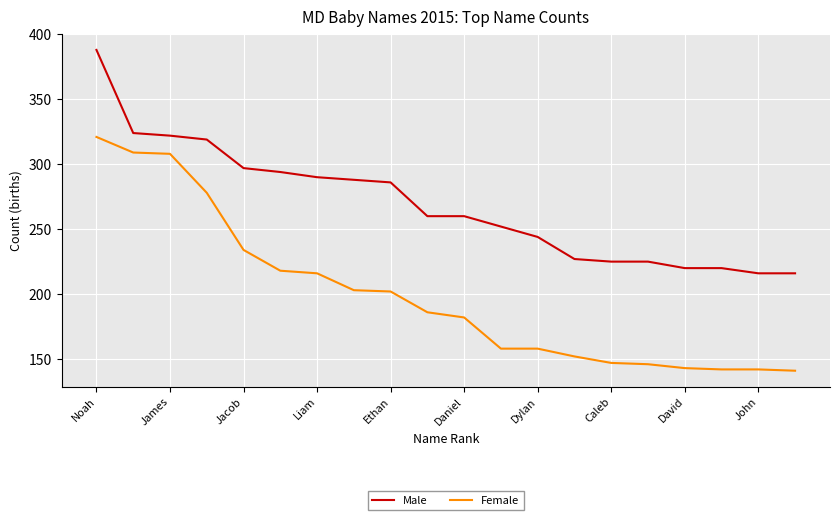

List the series in order of their peak value, lowest first.

Female, Male